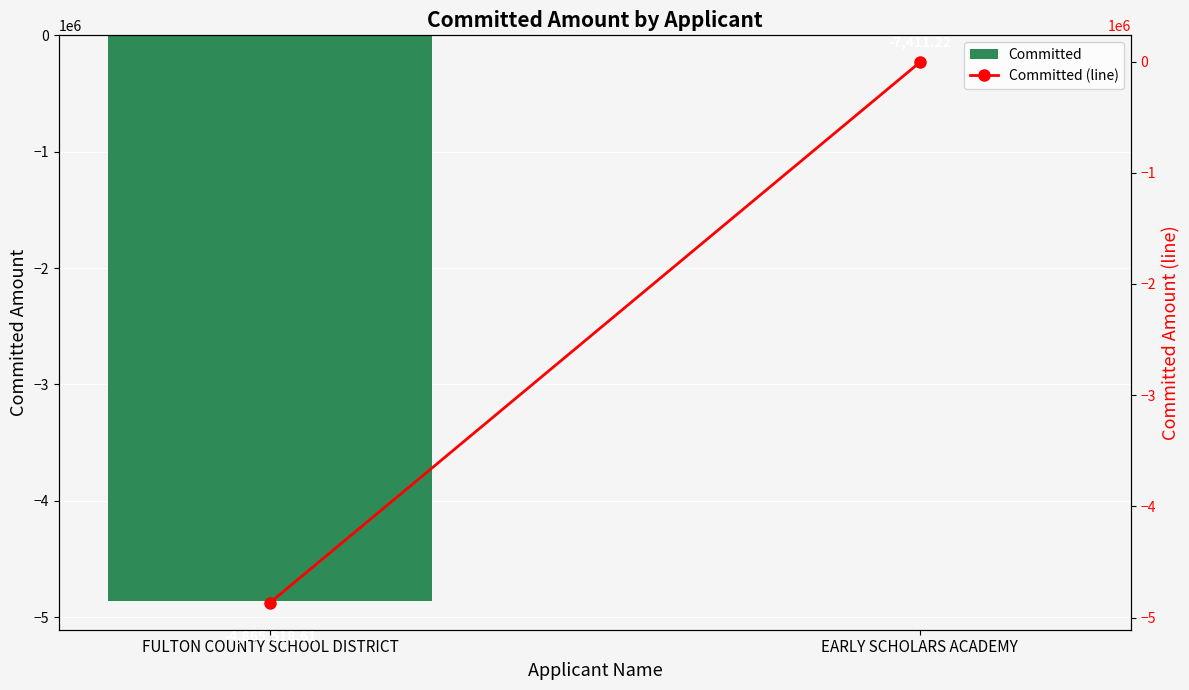

Is it true that Committed equals -4865518.6 at FULTON COUNTY SCHOOL DISTRICT?

True